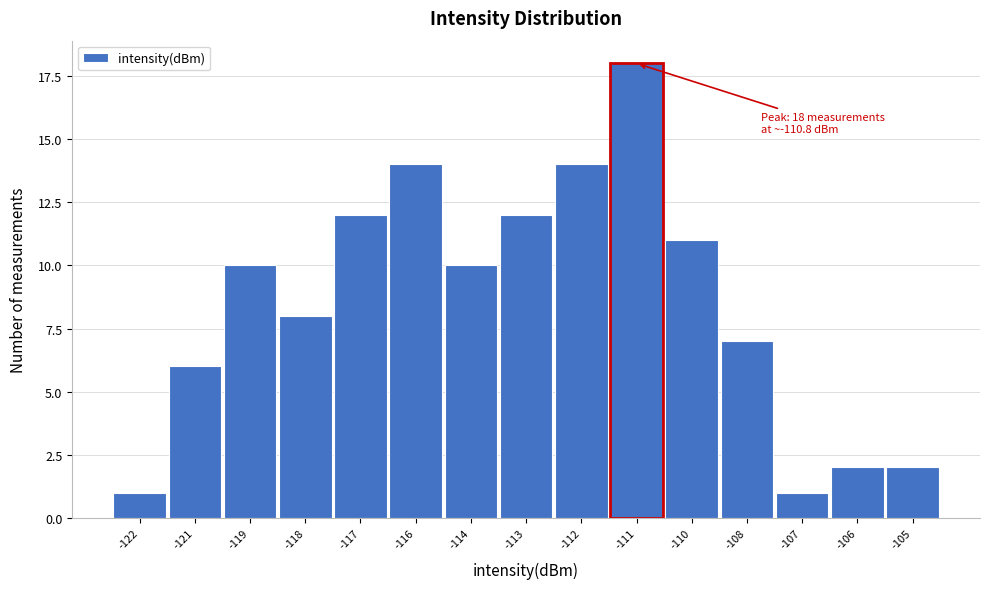

Reading right to left, extract all data points from this chart.

-105=2	-106=2	-107=1	-108=7	-110=11	-111=18	-112=14	-113=12	-114=10	-116=14	-117=12	-118=8	-119=10	-121=6	-122=1